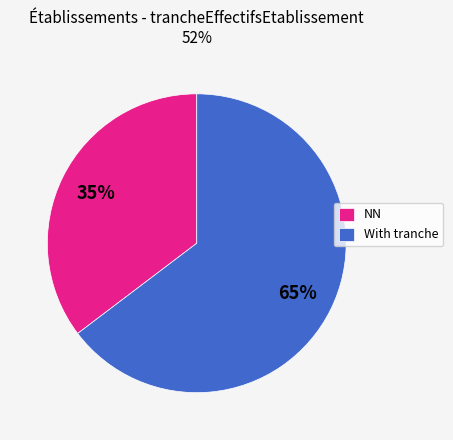

Is there a majority slice in this chart?

Yes